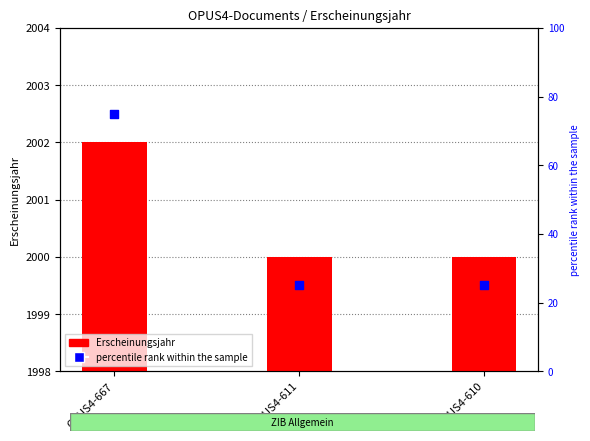

Which series contains the lowest Y value?

percentile rank within the sample